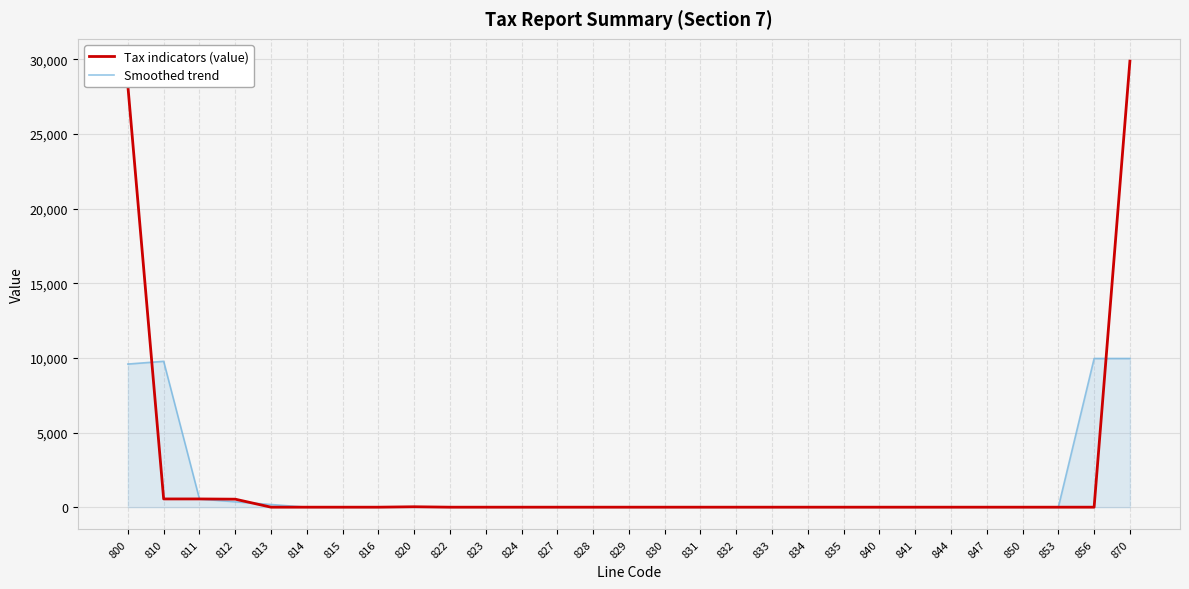

Which series has the largest total across all categories?

Tax indicators (value)